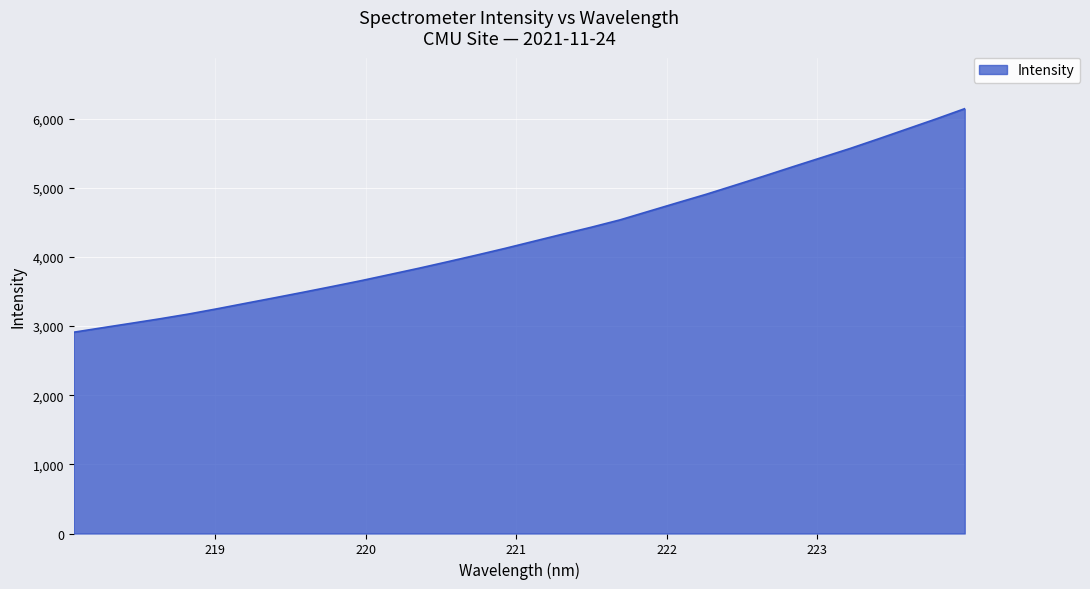

How many values exceed 4226?

16